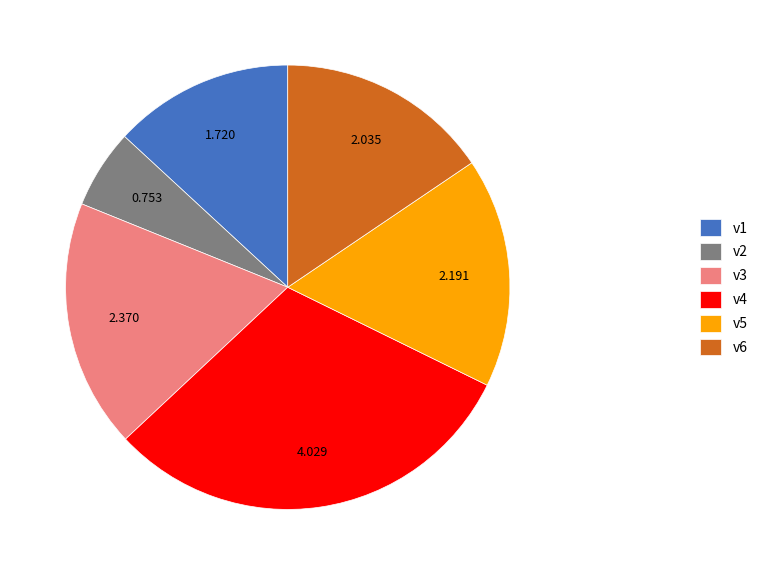

Combined, do v1 and v3 account for over 50%?

No